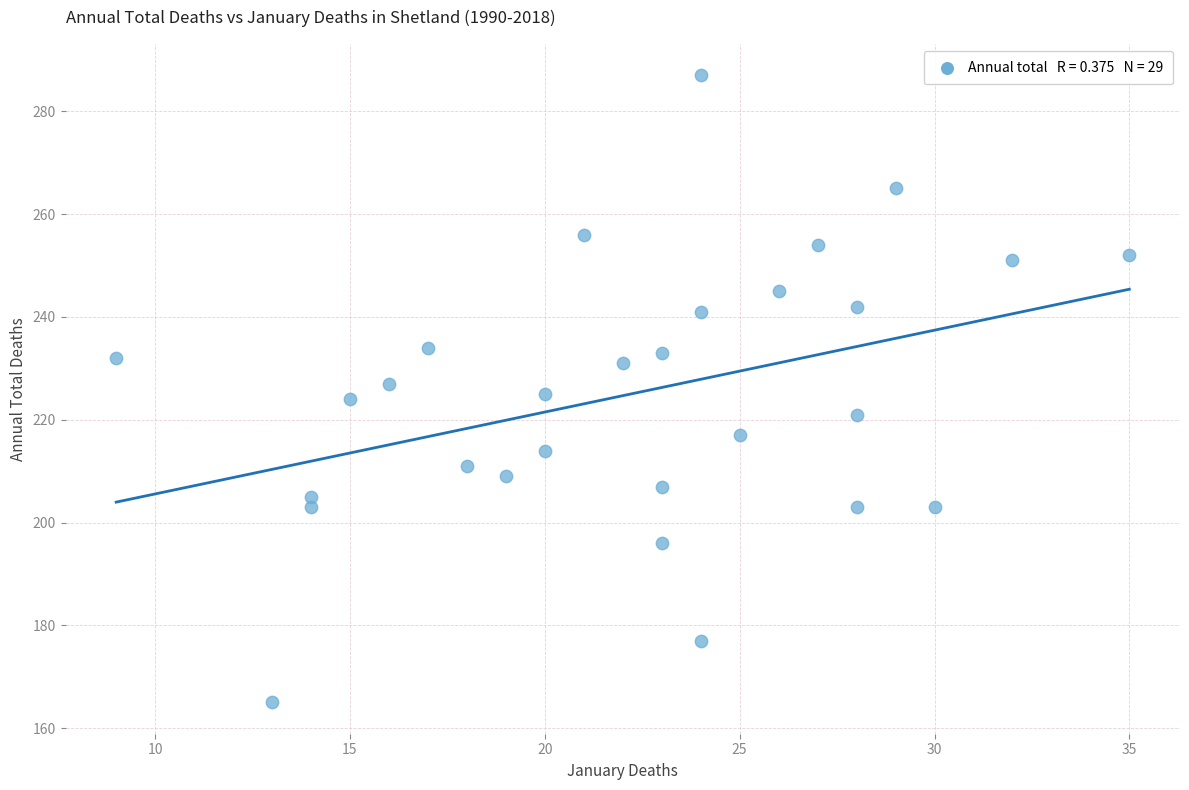

What is the range of X values (max minus min)?

26